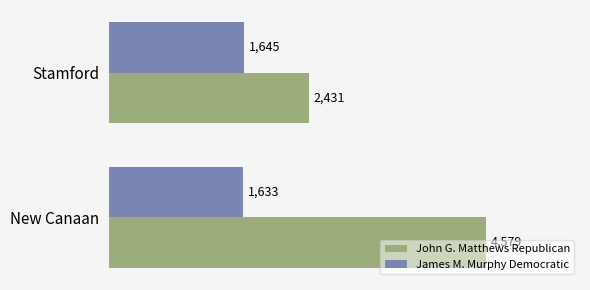

Which series changed the most between New Canaan and Stamford?

John G. Matthews Republican